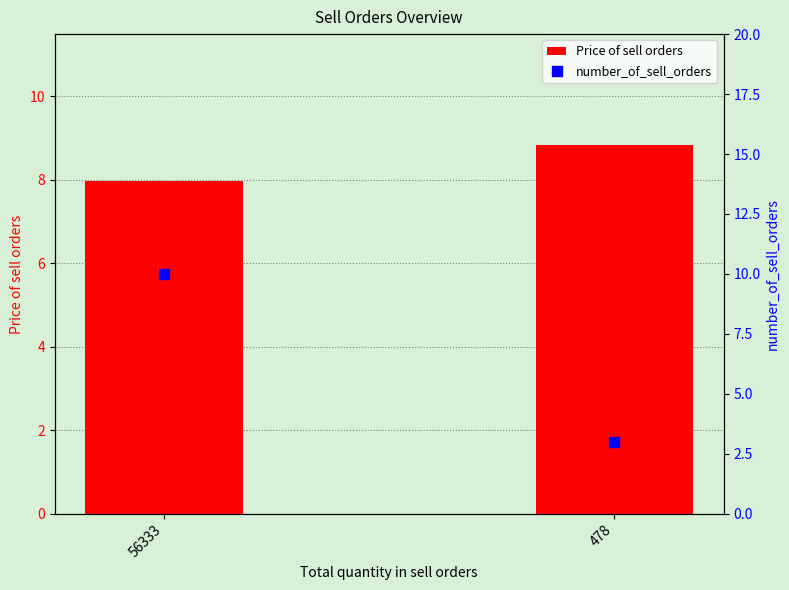

What are all the series names shown in the legend?

Price of sell orders, number_of_sell_orders